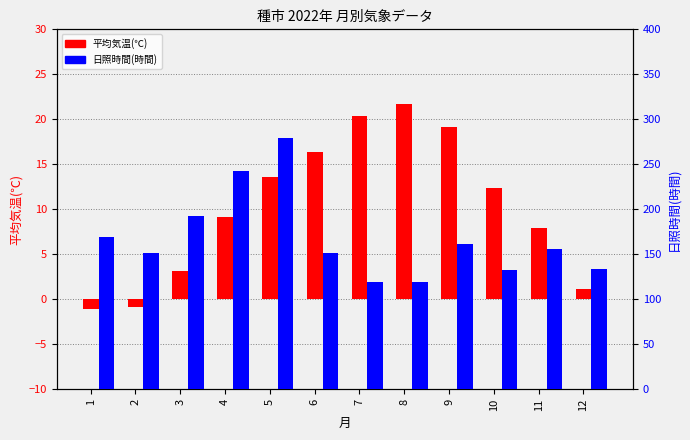

Which category has the lowest value across all series?

1